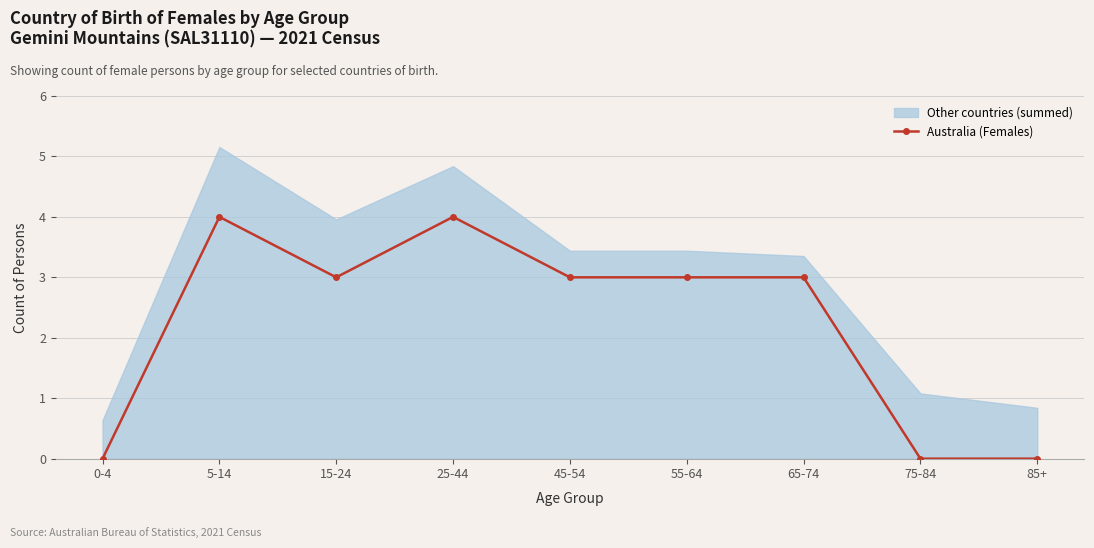

Which category has the lowest value across all series?

0-4